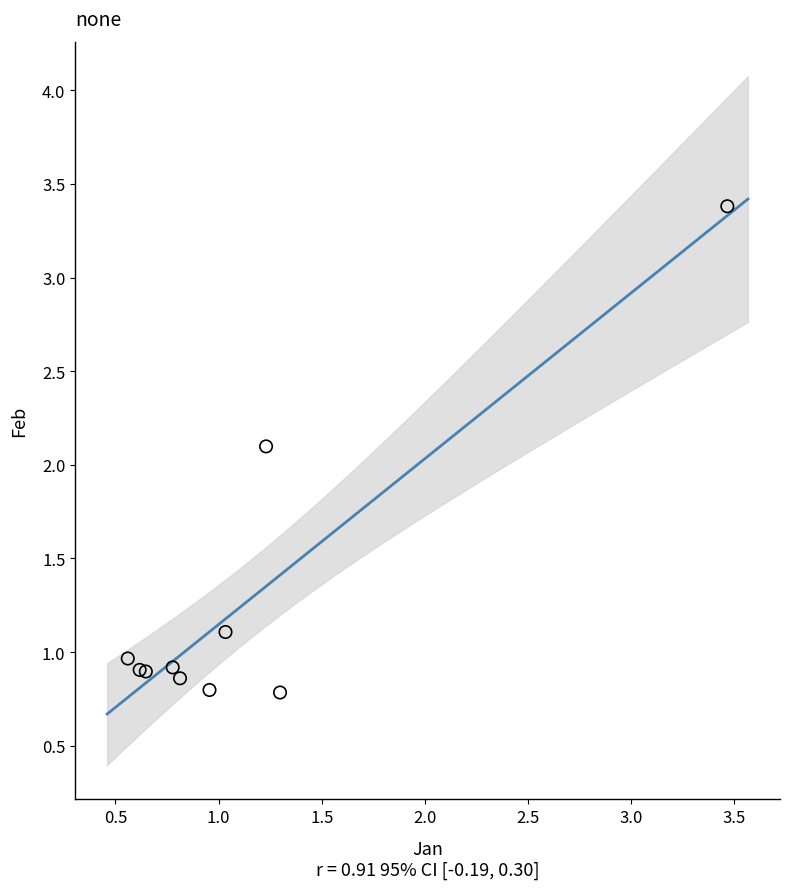

What Y value in the scatter plot is closest to 2?

2.1